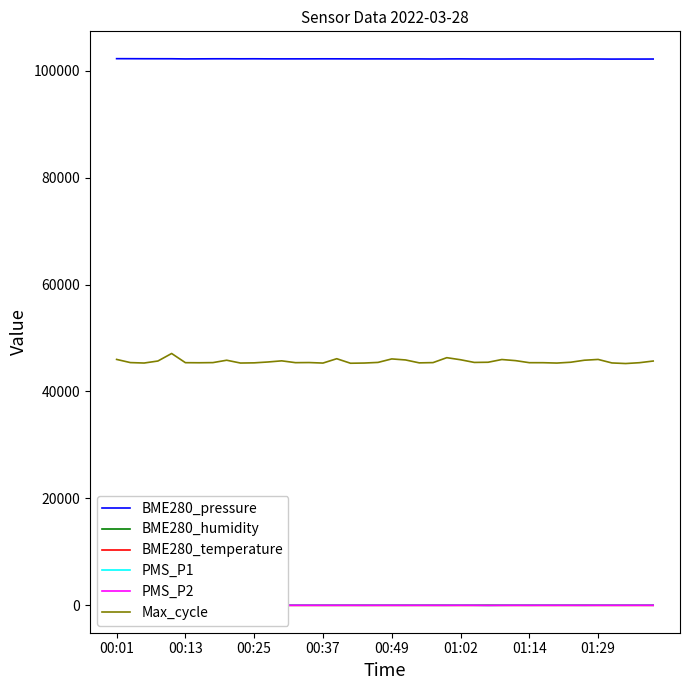

True or false: BME280_pressure and Max_cycle intersect in this chart.

False